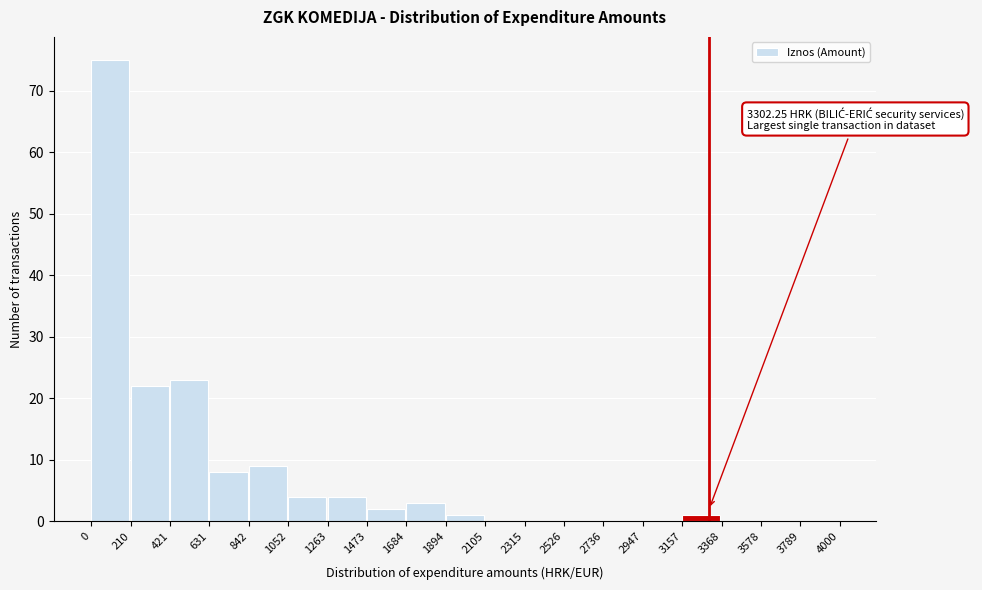

Which range on the x-axis has the tallest bar?

0 to 210